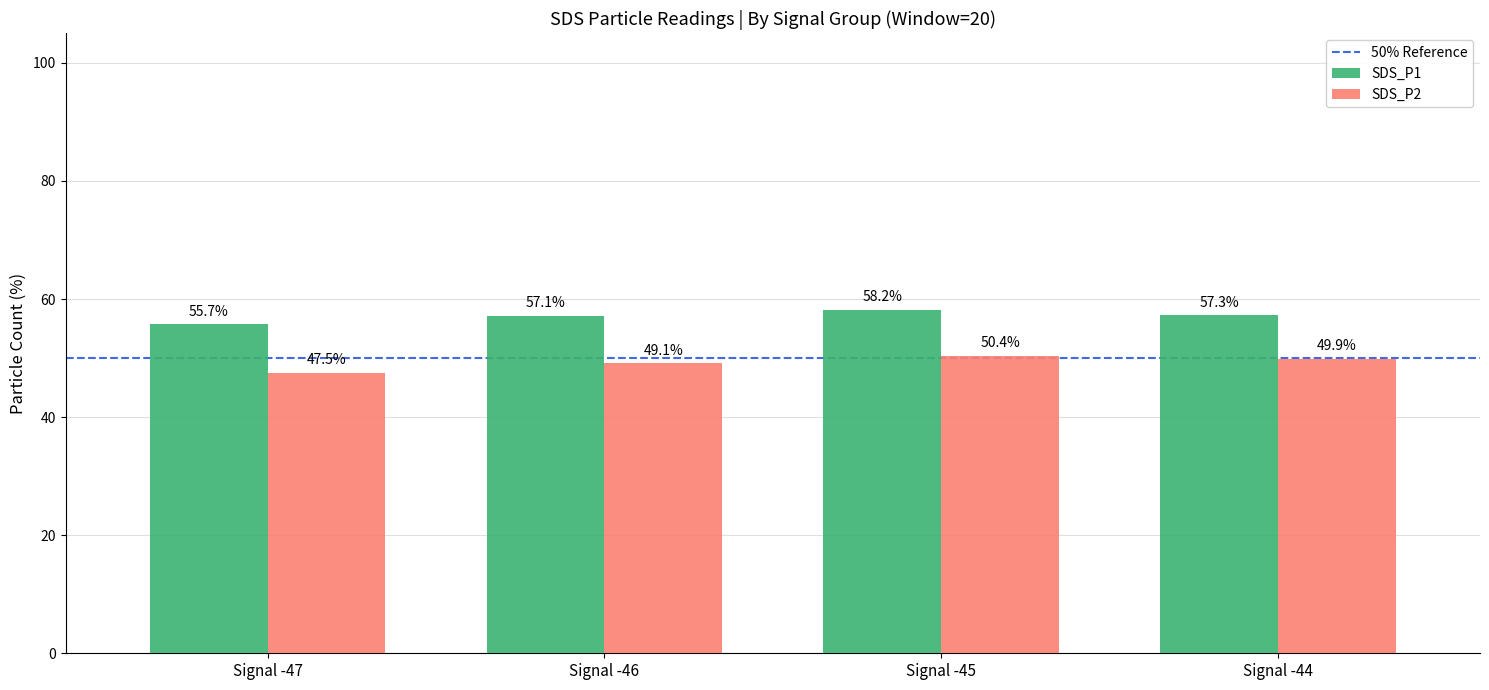

How many bars are there in total?

8